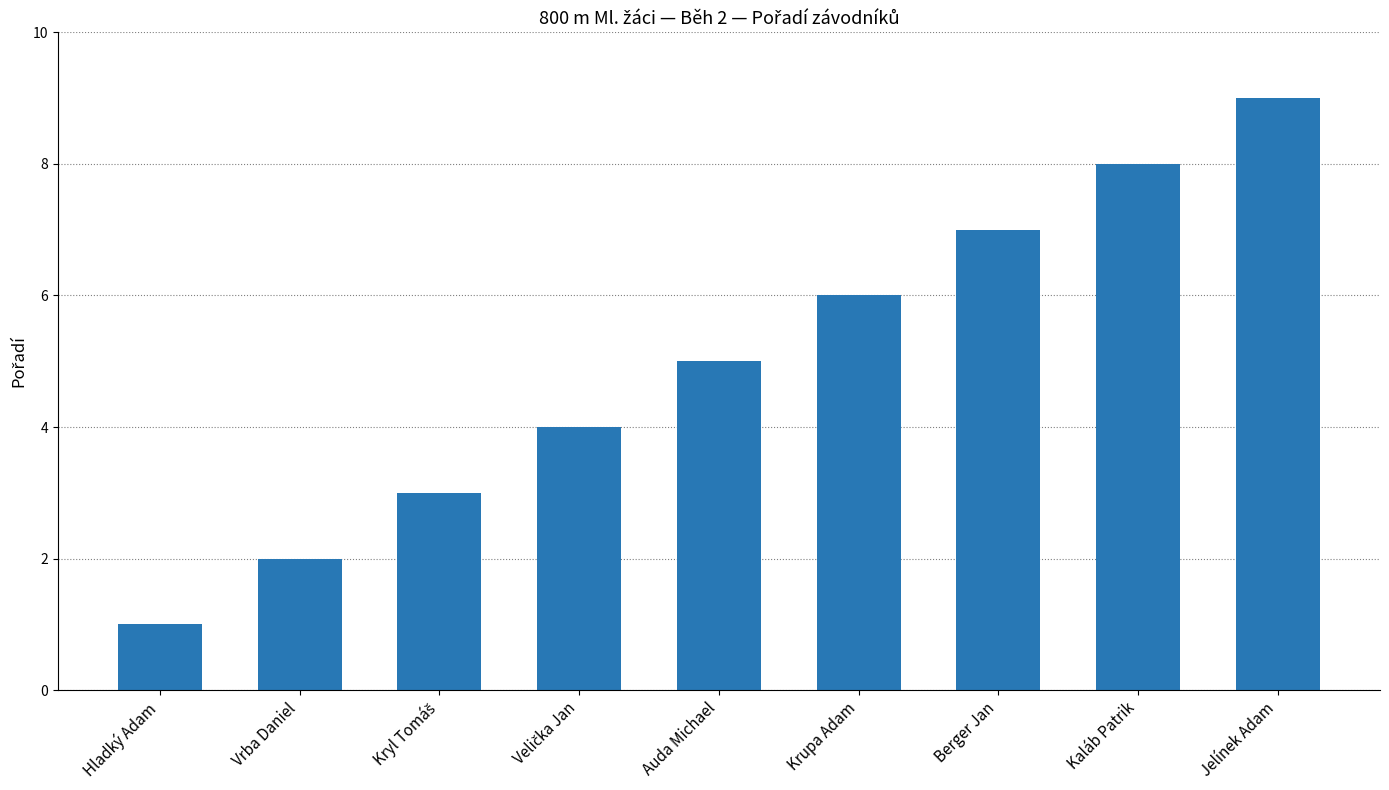

What is the difference between the maximum and minimum values?

8